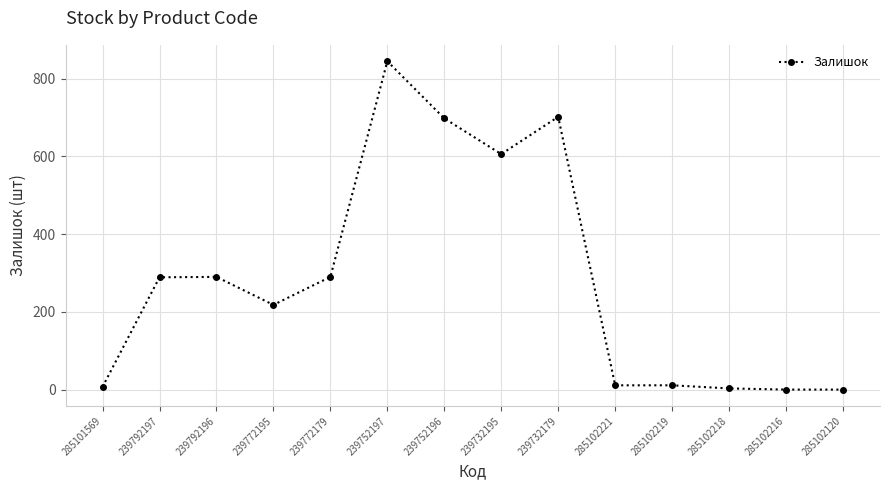

How many lines are shown in the chart?

1